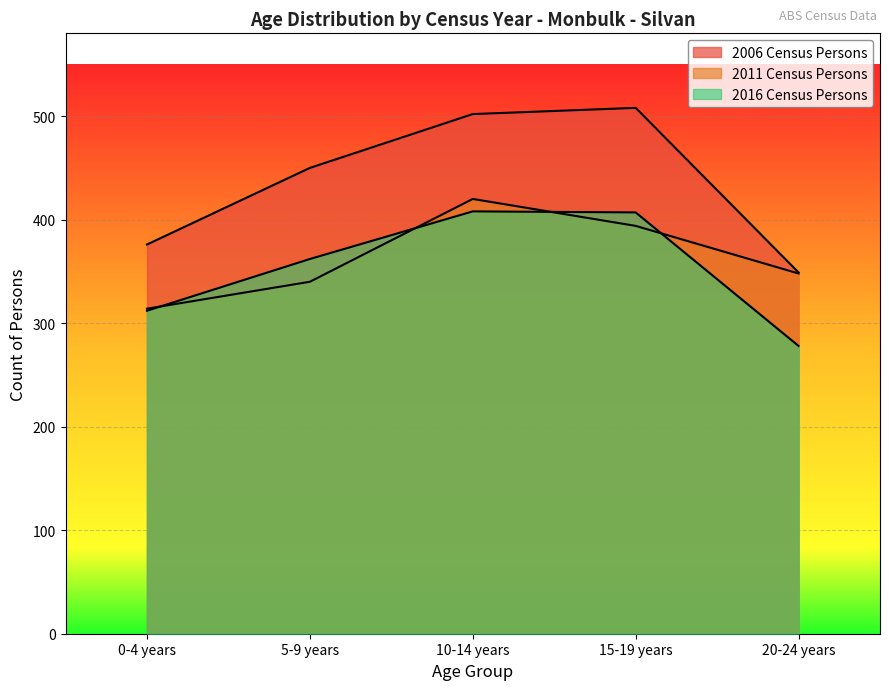

At which label does 2011 Census Persons reach its peak?

10-14 years